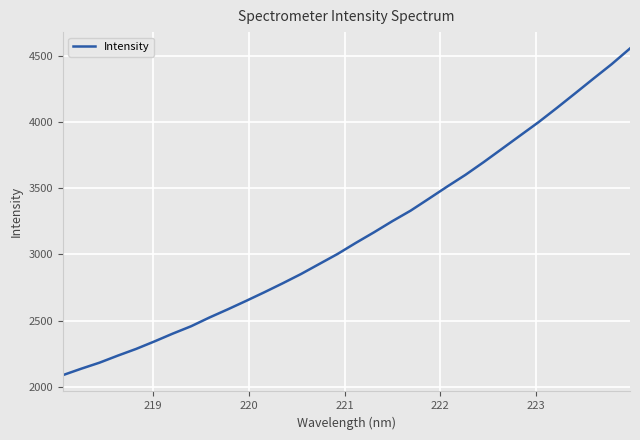

What is the difference between the maximum and minimum values?

2469.0